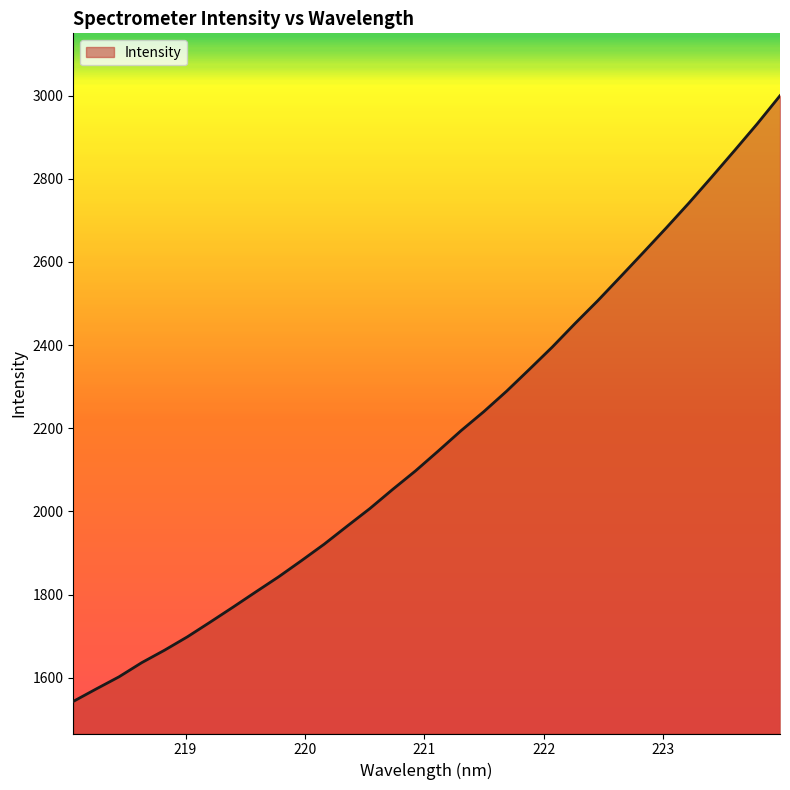

What is the difference between the maximum and minimum values?

1456.5